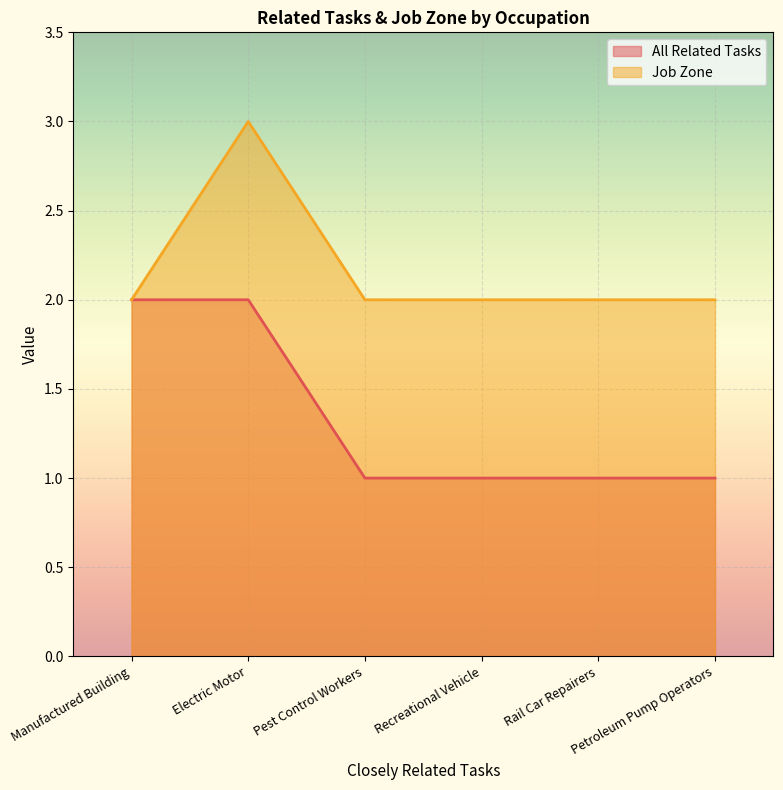

How many lines are shown in the chart?

2